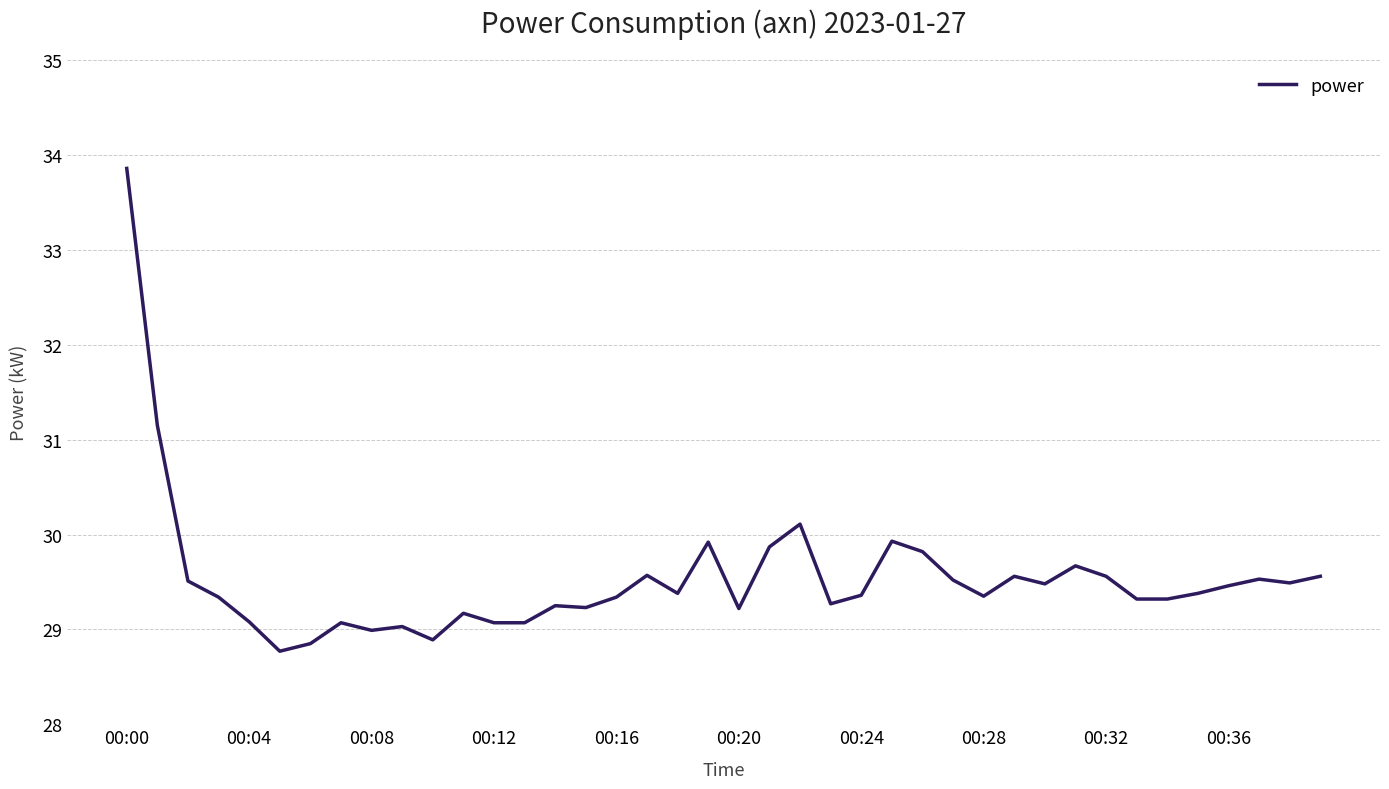

What is the difference between the maximum and minimum values?

5.1